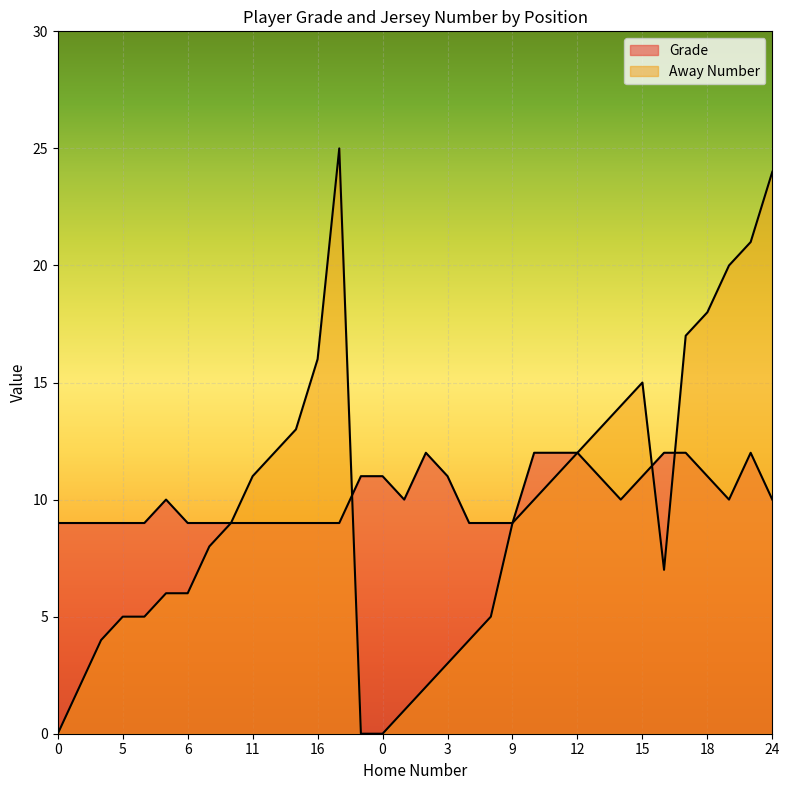

What is the lowest value of the Grade series?

9